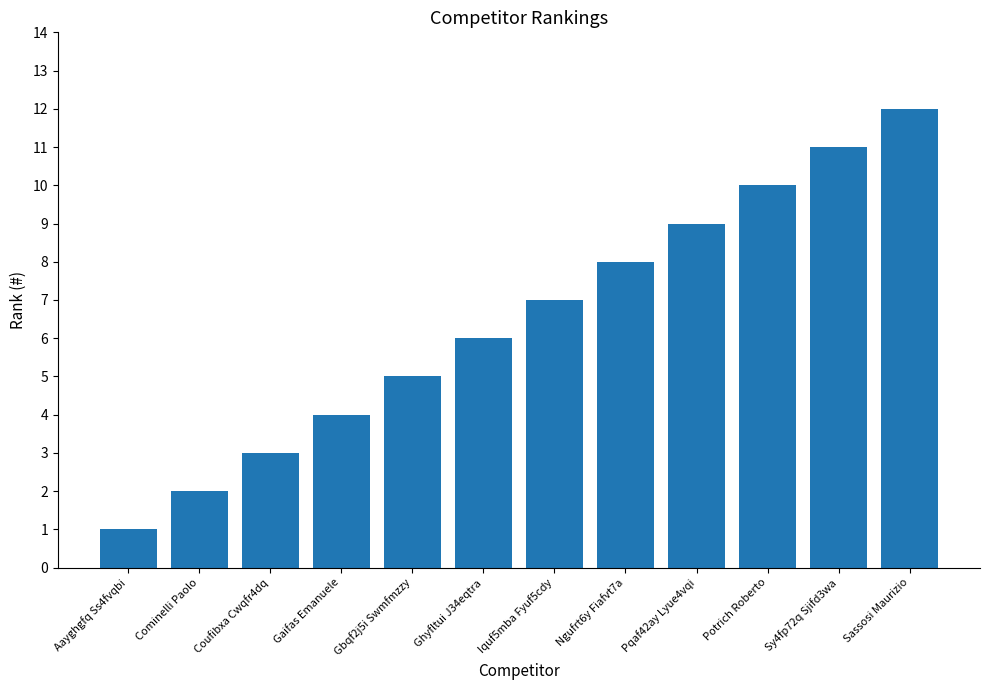

At which label is the value closest to 6?

Ghyfltui J34eqtra